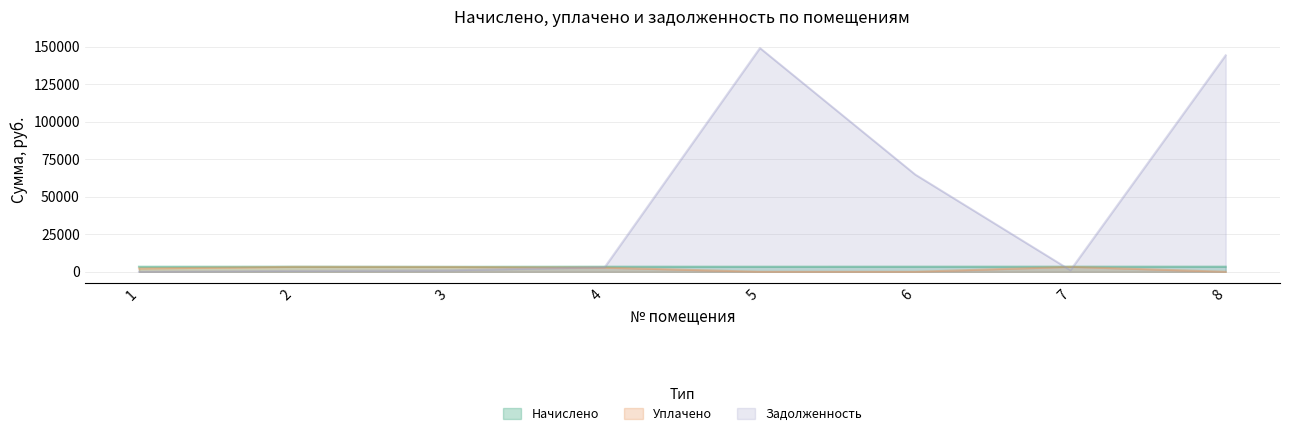

After their last crossing, which series has the higher values: Начислено or Задолженность?

Задолженность